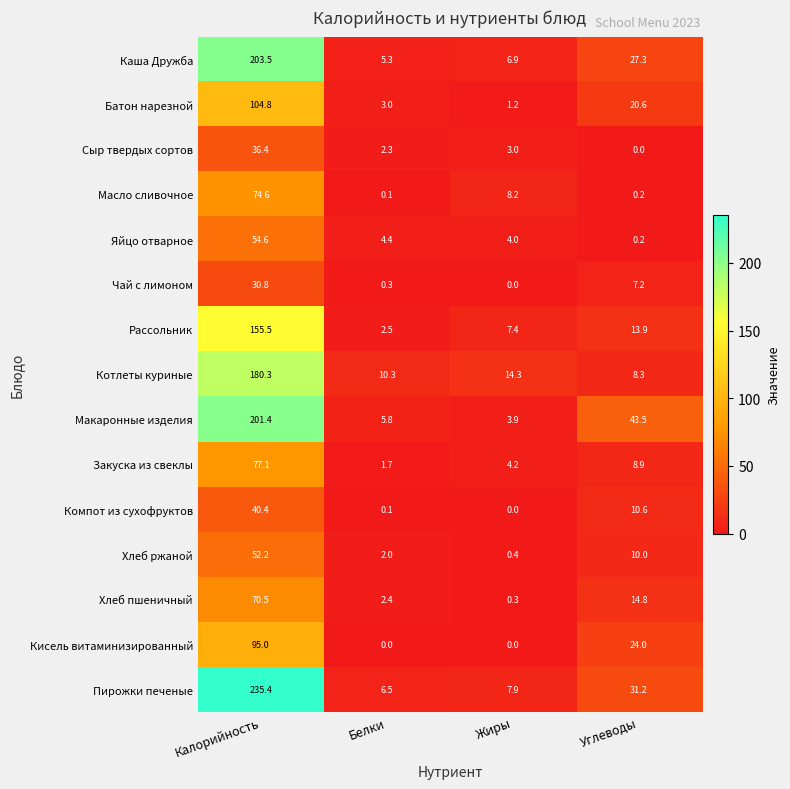

What is the sum of the Рассольник values at Углеводы and Белки?

16.4